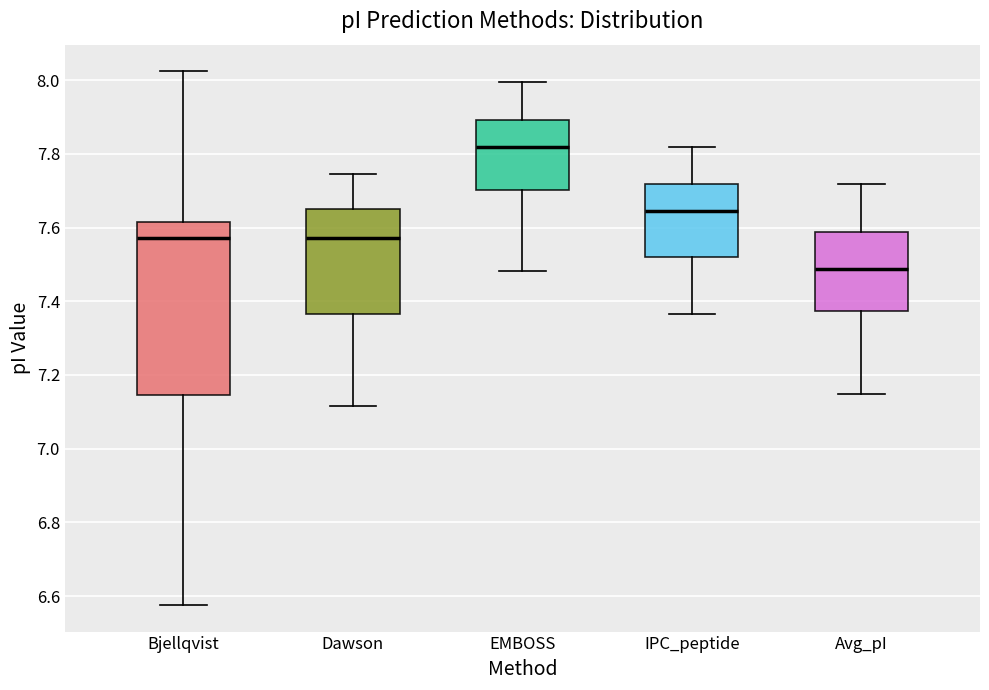

Reading left to right, read every box against the y-axis: the position of its median line, the range the box covers, and the ends of its whiskers. The values are not printed on the chart, so give them approximately, as read against the axis.

Bjellqvist: median 7.58, box 7.14 to 7.62, whiskers 6.58 to 8.02
Dawson: median 7.58, box 7.36 to 7.66, whiskers 7.12 to 7.74
EMBOSS: median 7.82, box 7.70 to 7.90, whiskers 7.48 to 8.00
IPC_peptide: median 7.64, box 7.52 to 7.72, whiskers 7.36 to 7.82
Avg_pI: median 7.48, box 7.38 to 7.58, whiskers 7.14 to 7.72